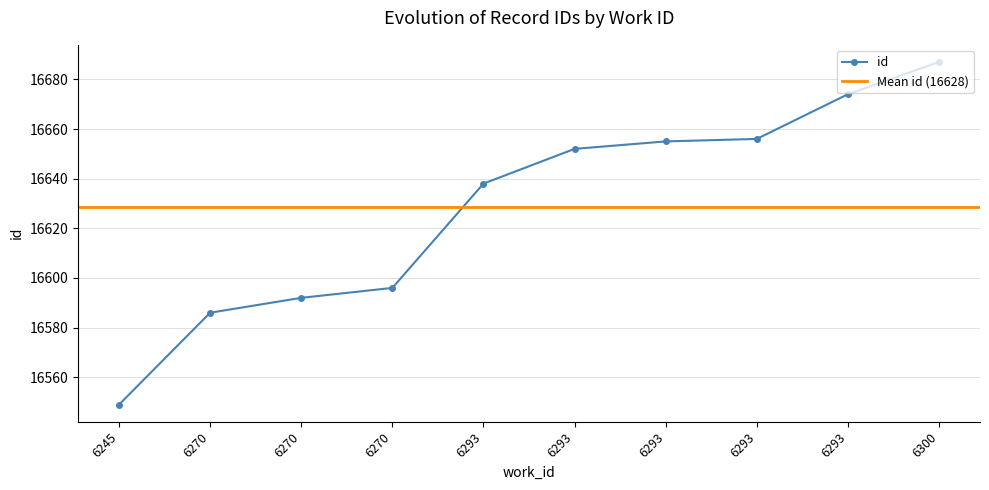

Which label corresponds to the smallest value in the chart?

6245